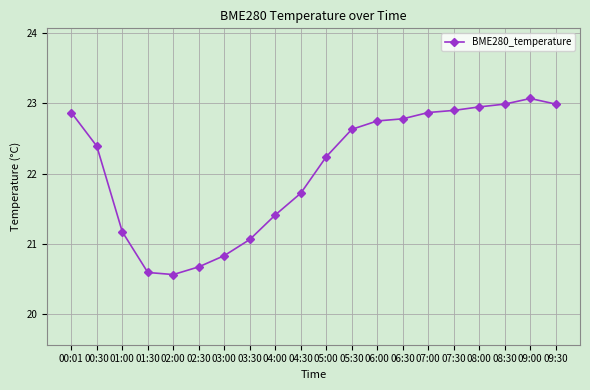

What is the sum of all values?

441.4